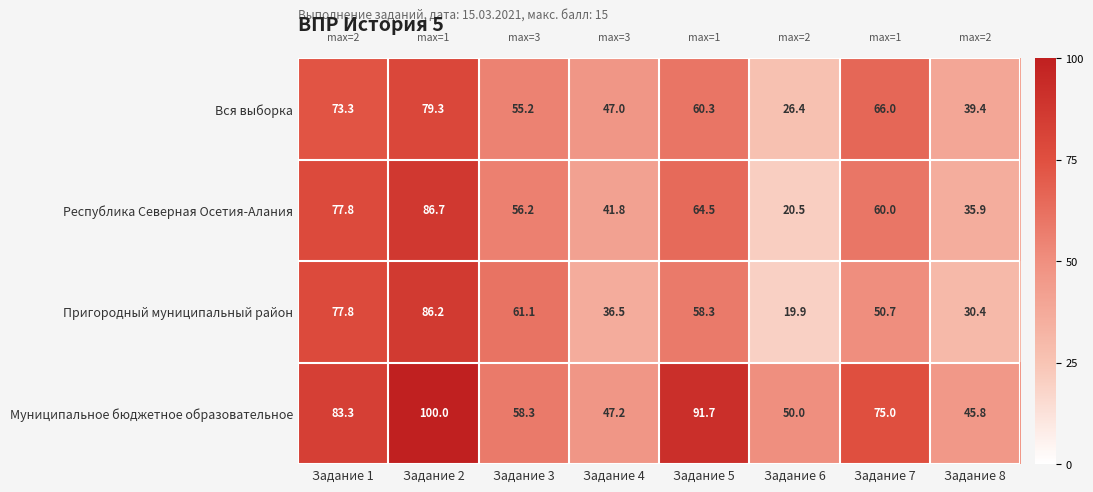

Where is Муниципальное бюджетное образовательное nearest to the value 72?

Задание 7